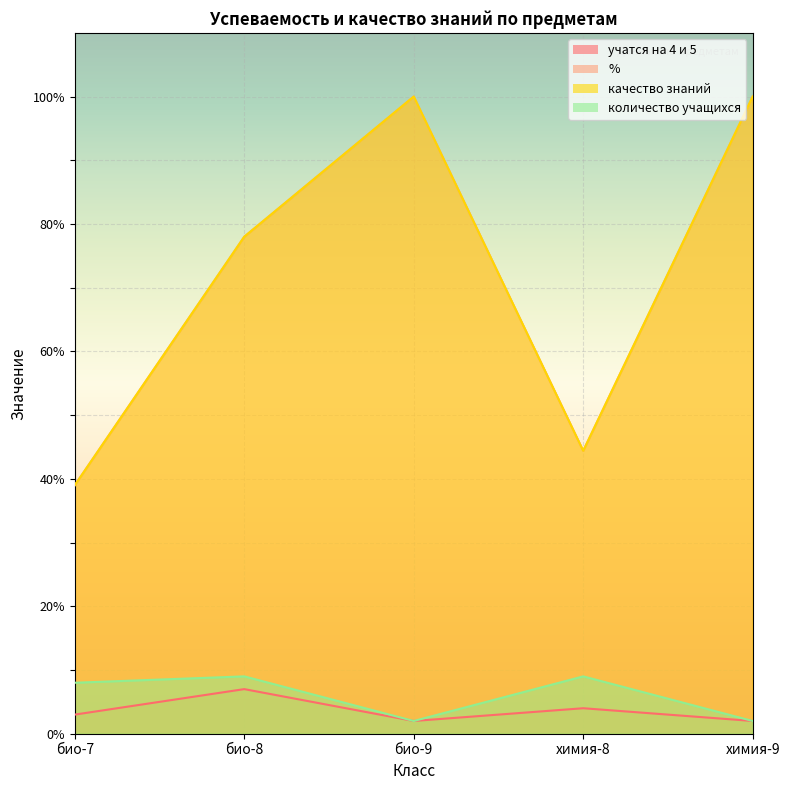

Reading left to right, extract all data points from this chart.

учатся на 4 и 5: 3.0	7.0	2.0	4.0	2.0
%: 39.0	78.0	100.0	44.4	100.0
качество знаний: 39.0	78.0	100.0	44.4	100.0
количество учащихся: 8.0	9.0	2.0	9.0	2.0